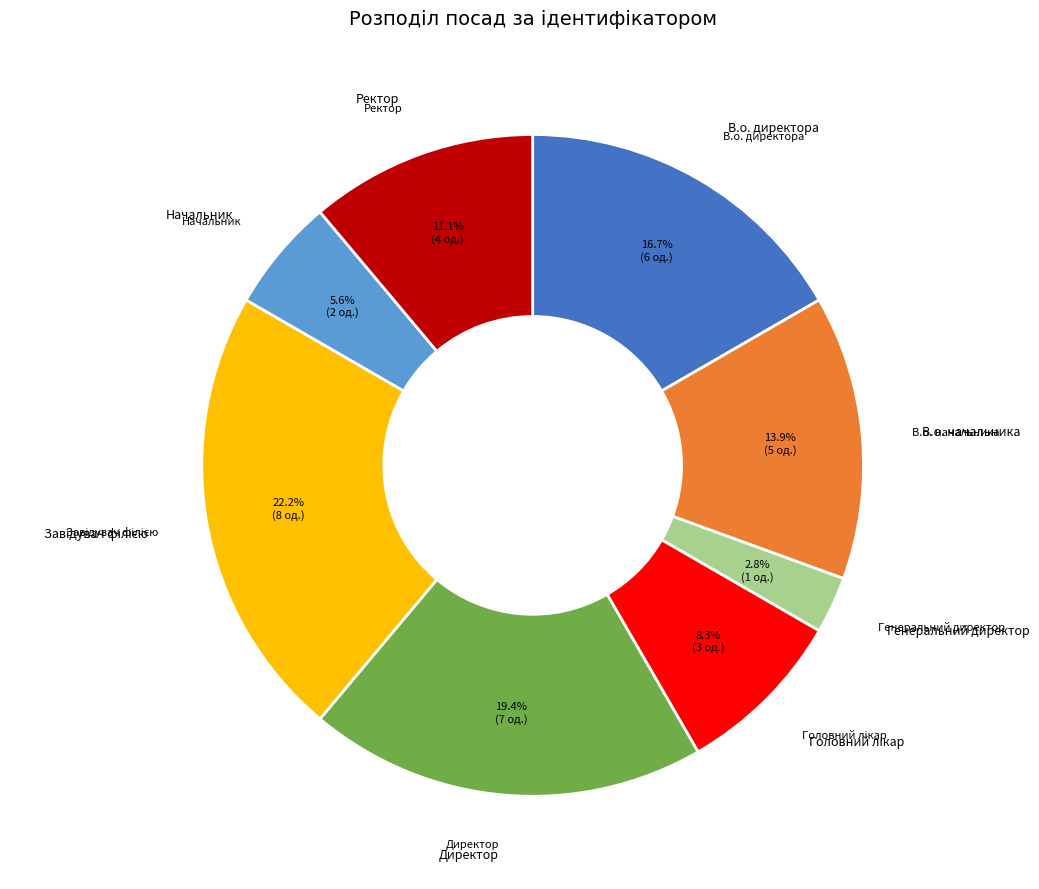

Is there any slice that represents more than half of the pie?

No